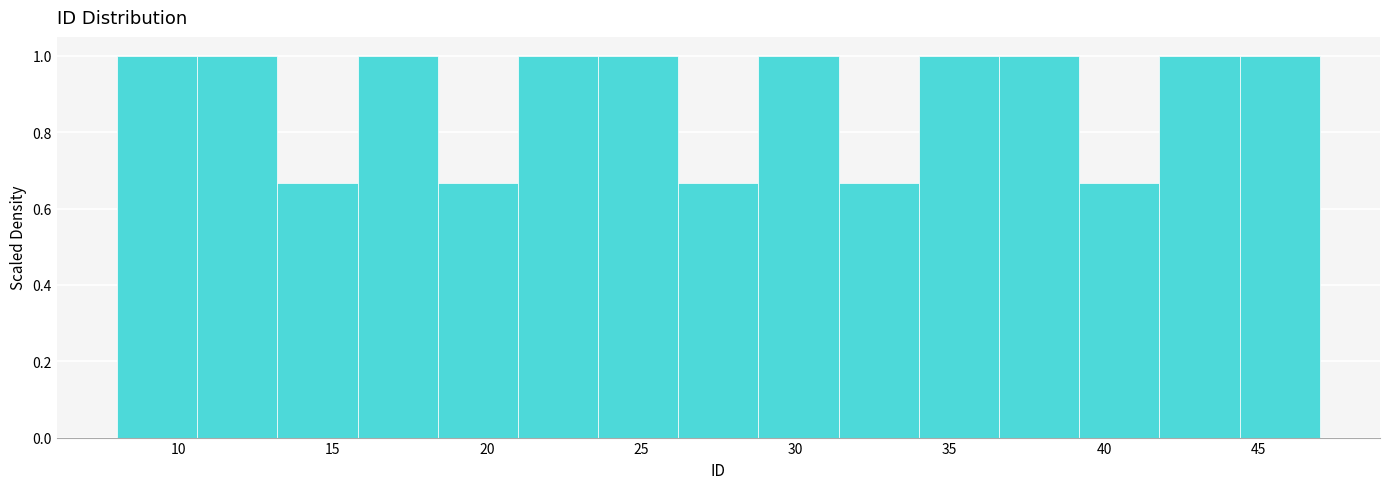

Reading left to right, list every bar in this chart as the range it spans on the x-axis followed by its height. Neither the bar edges nor the heights are printed on the chart, so give them approximately, as read against the axes.

8.0 to 10.6: 1.00
10.6 to 13.2: 1.00
13.2 to 15.8: 0.66
15.8 to 18.4: 1.00
18.4 to 21.0: 0.66
21.0 to 23.6: 1.00
23.6 to 26.2: 1.00
26.2 to 28.8: 0.66
28.8 to 31.4: 1.00
31.4 to 34.0: 0.66
34.0 to 36.6: 1.00
36.6 to 39.2: 1.00
39.2 to 41.8: 0.66
41.8 to 44.4: 1.00
44.4 to 47.0: 1.00